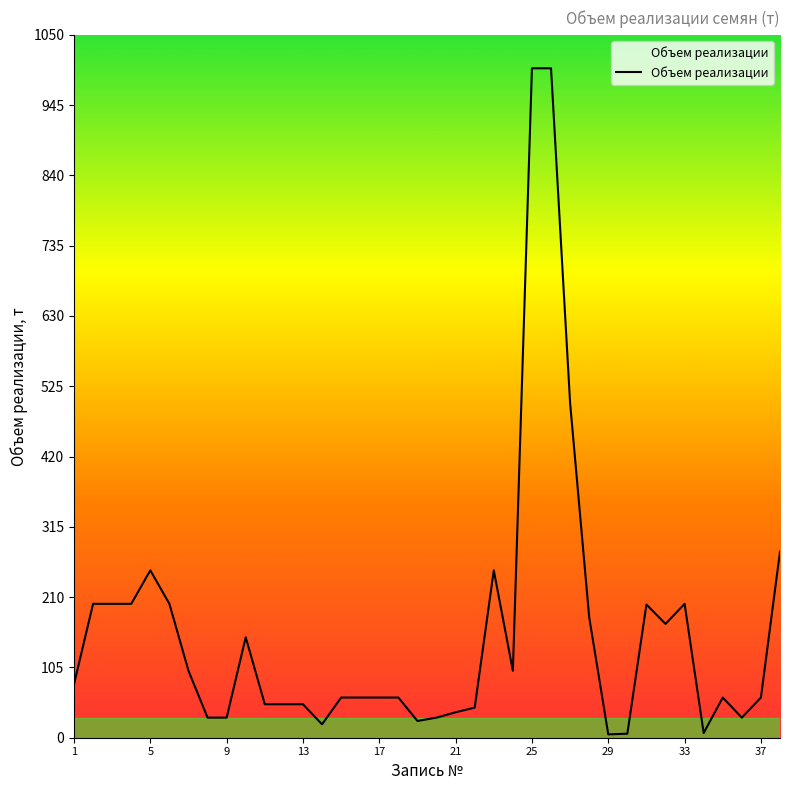

What is the difference between the maximum and minimum values?

995